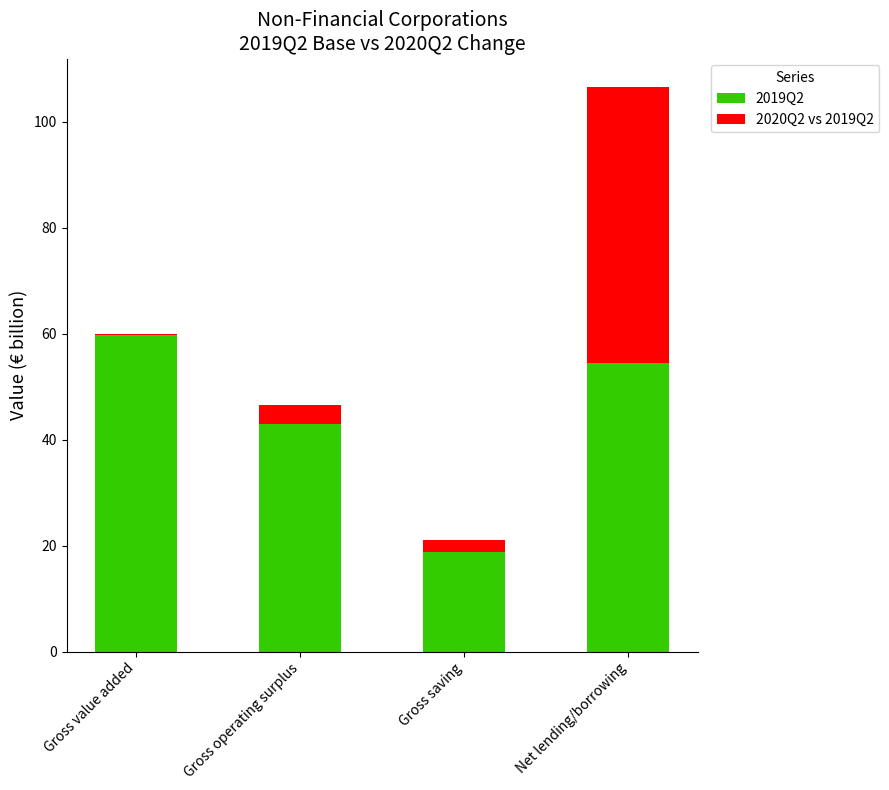

How many data points does each series have?

4